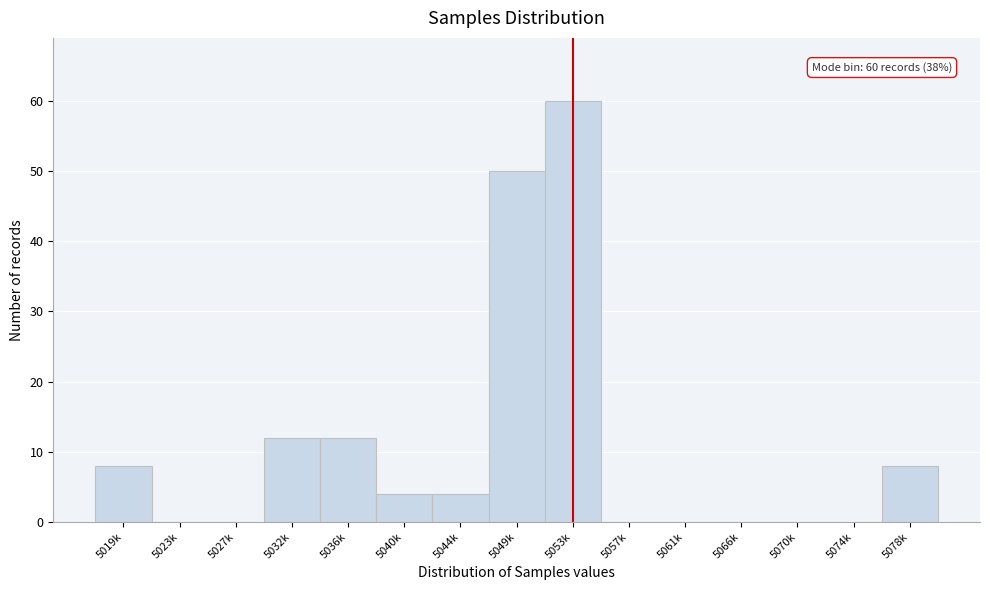

Reading left to right, list all the values displayed in this chart.

5019k=8	5023k=0	5027k=0	5032k=12	5036k=12	5040k=4	5044k=4	5049k=50	5053k=60	5057k=0	5061k=0	5066k=0	5070k=0	5074k=0	5078k=8